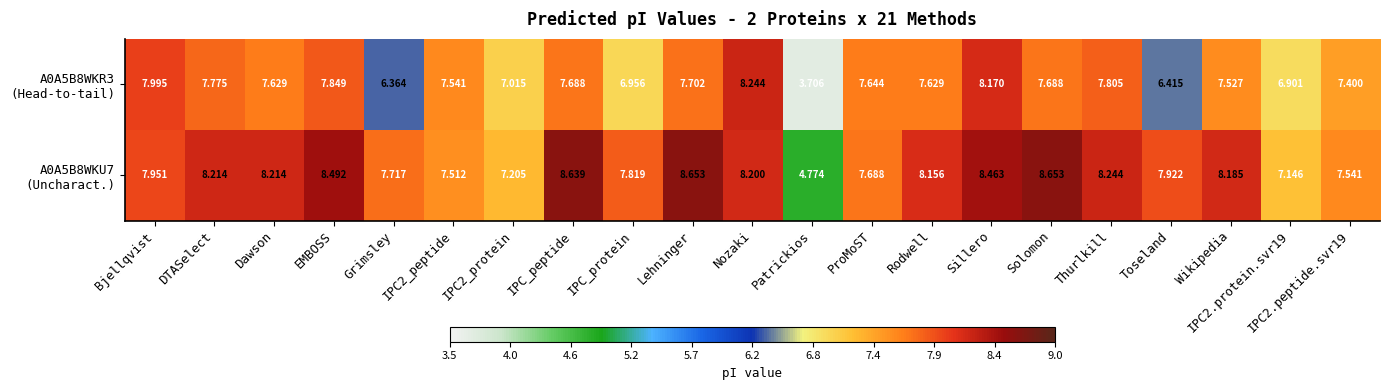

Count the number of categories in the chart.

21